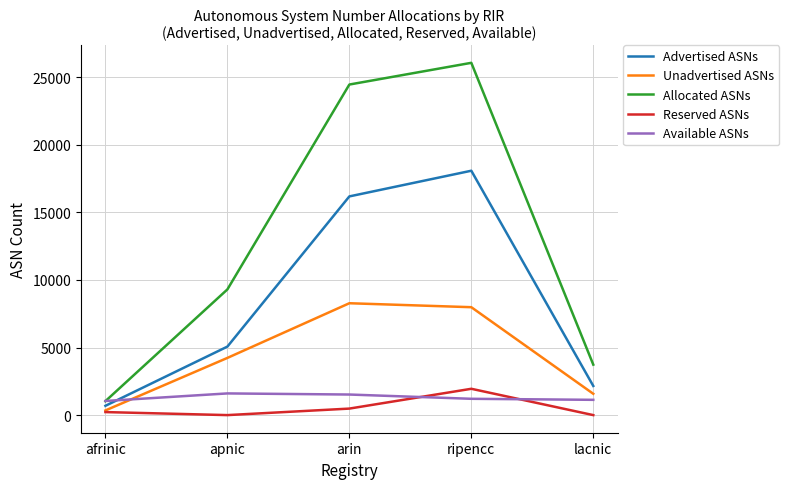

At lacnic, list the series in order from largest to smallest.

Allocated ASNs, Advertised ASNs, Unadvertised ASNs, Available ASNs, Reserved ASNs